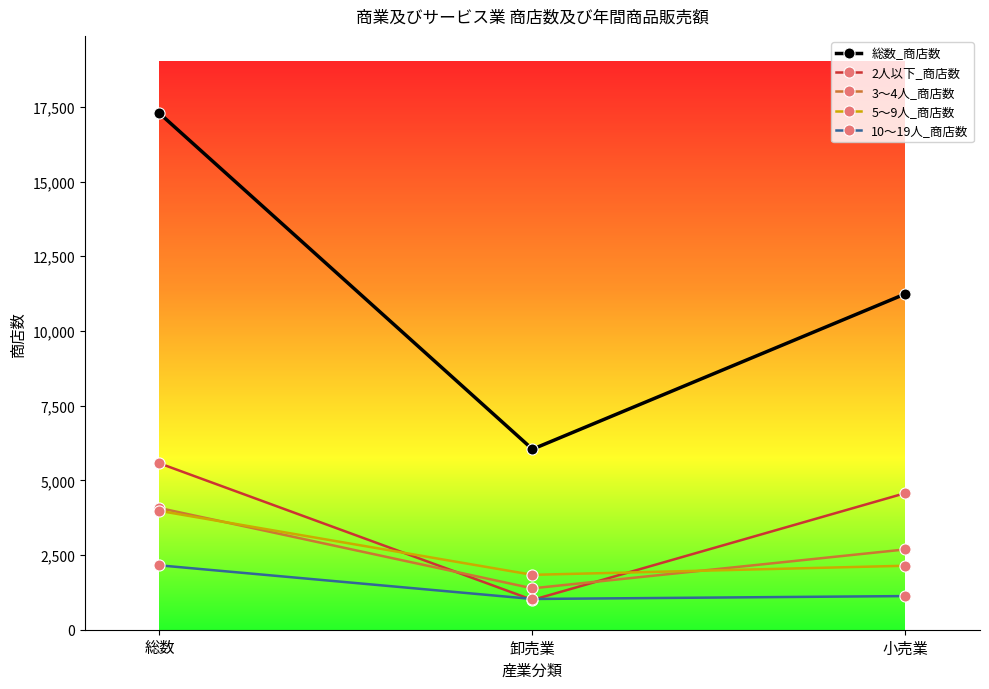

What is the sum of the 総数_商店数 values at 卸売業 and 小売業?

17283